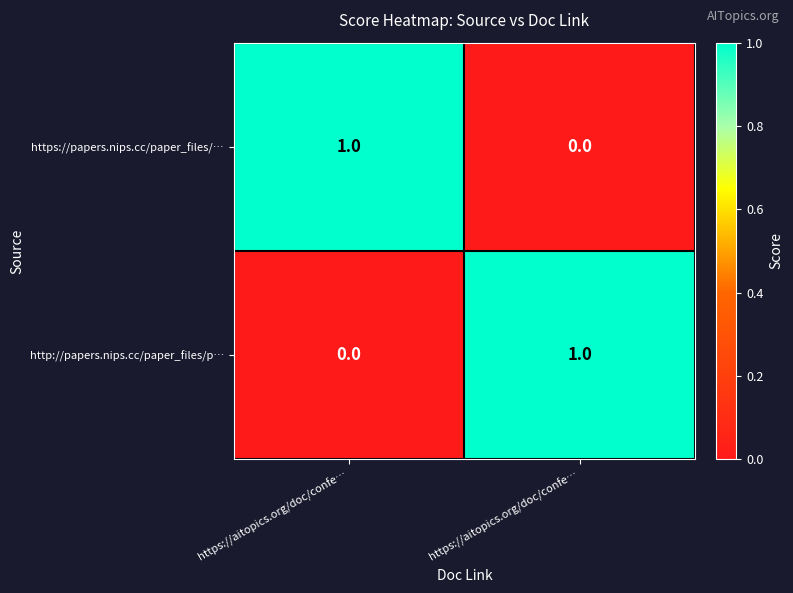

At how many categories does at least one series exceed 0?

2